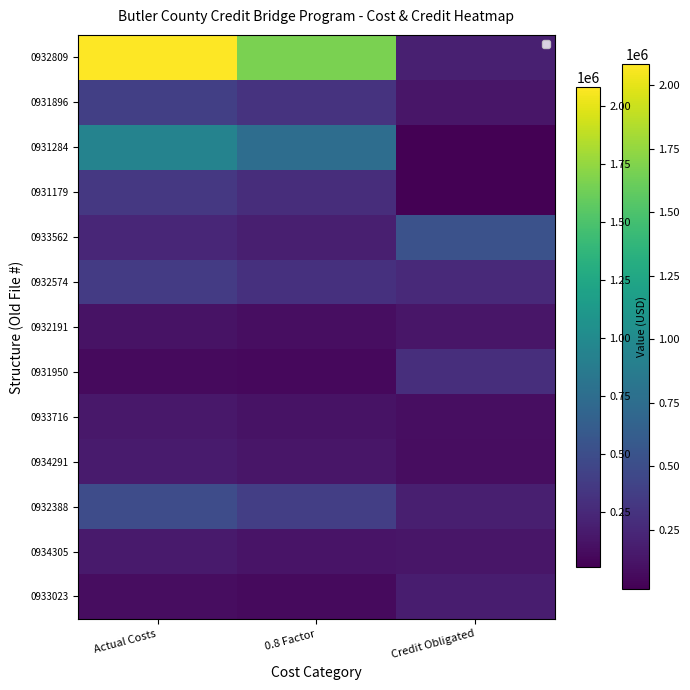

At Credit Obligated, list the series in order from smallest to largest.

0931284, 0931179, 0934291, 0933716, 0932191, 0934305, 0931896, 0933023, 0932388, 0932809, 0932574, 0931950, 0933562